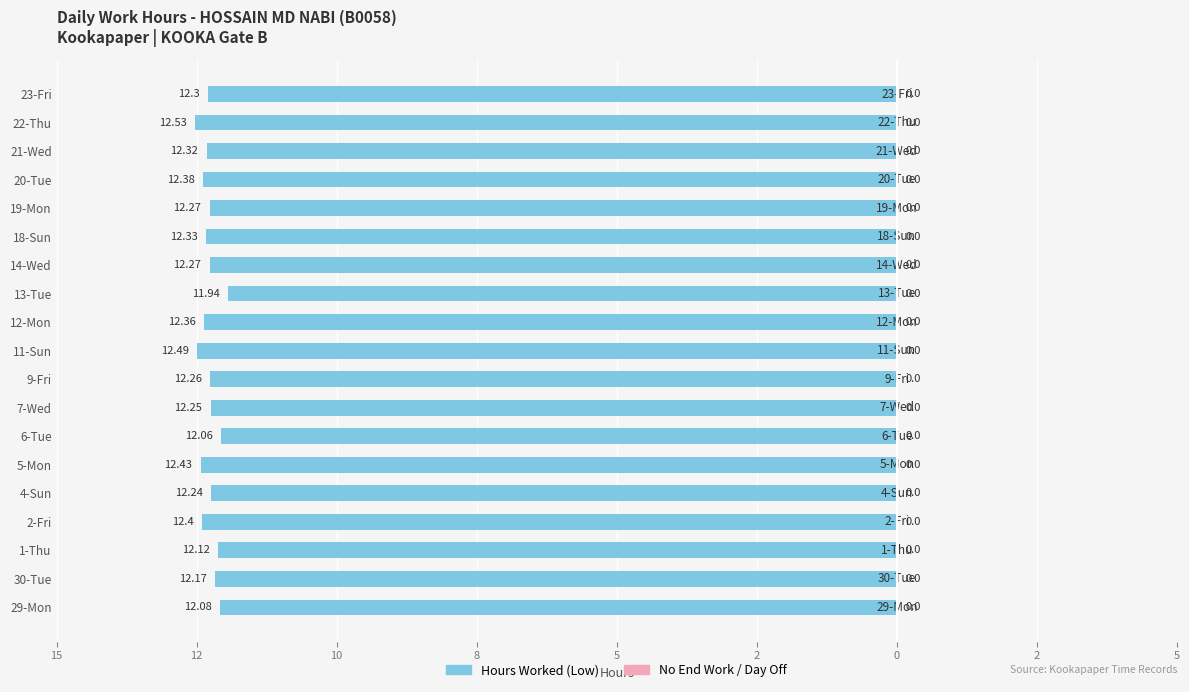

Are the bars horizontal?

Yes